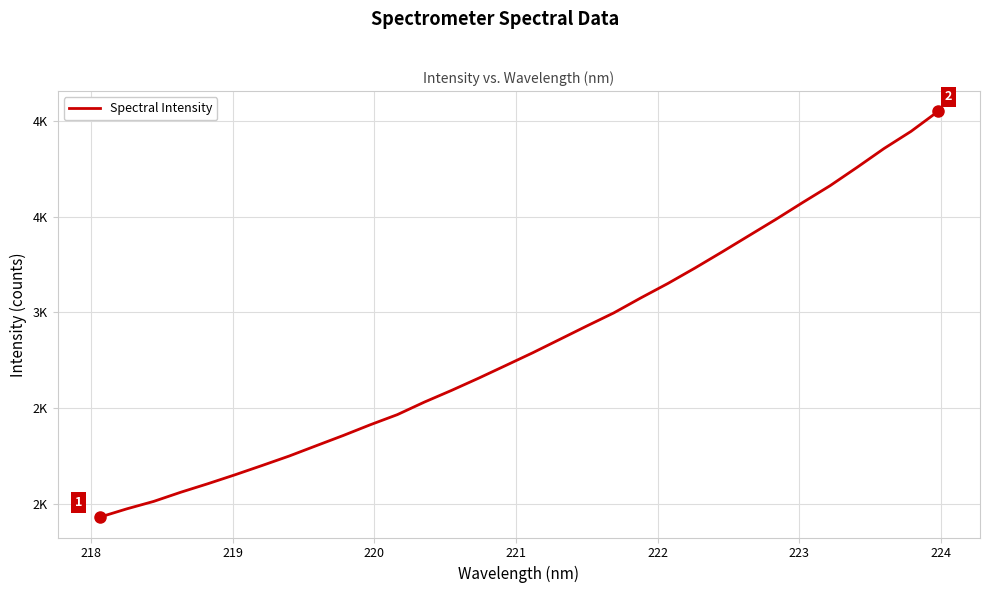

Reading left to right, transcribe all the data shown in this chart.

1930.1	1973.5	2012.8	2060.7	2105.1	2151.7	2200.2	2249.6	2303.5	2357.1	2413.2	2466.2	2531.8	2592.6	2656.4	2722.6	2789.2	2859.1	2929.2	2997.7	3076.1	3151.4	3231.9	3315.7	3401.4	3486.9	3575.6	3662.3	3758.2	3856.8	3946.5	4050.9